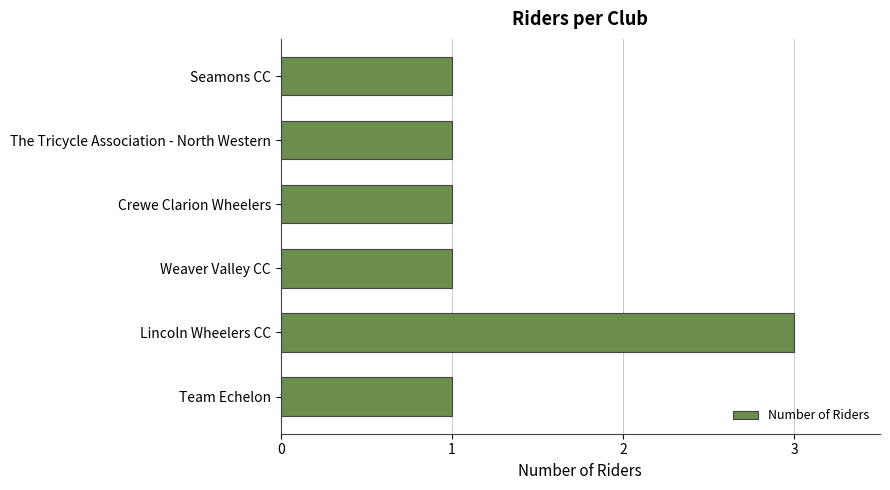

Which label corresponds to the largest value in the chart?

Lincoln Wheelers CC